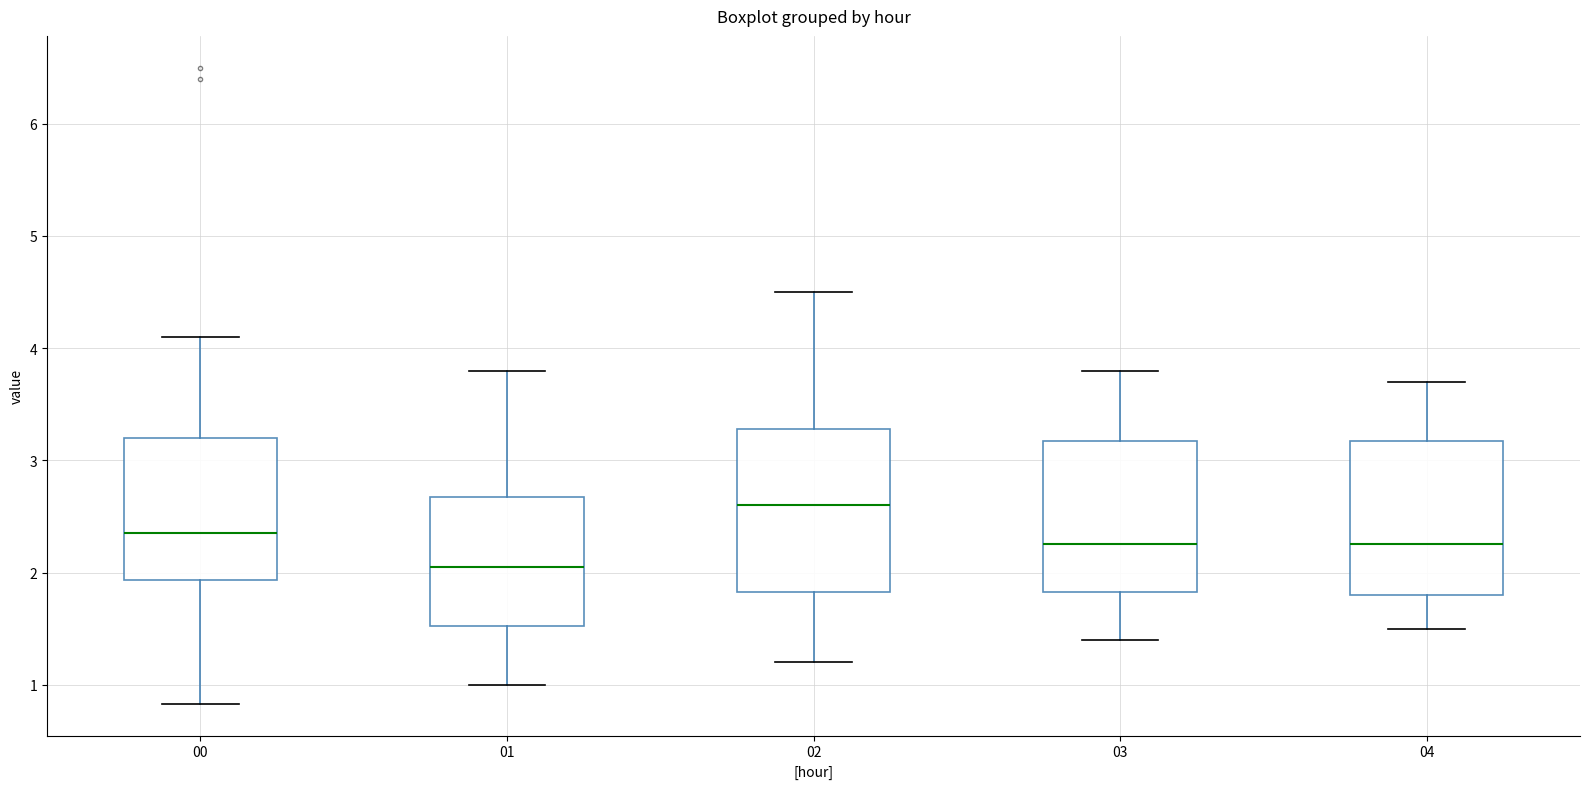

Where does the upper whisker of the box at x = 00 end on the y-axis? The values are not printed on the chart, so give them approximately, as read against the axis.

4.1